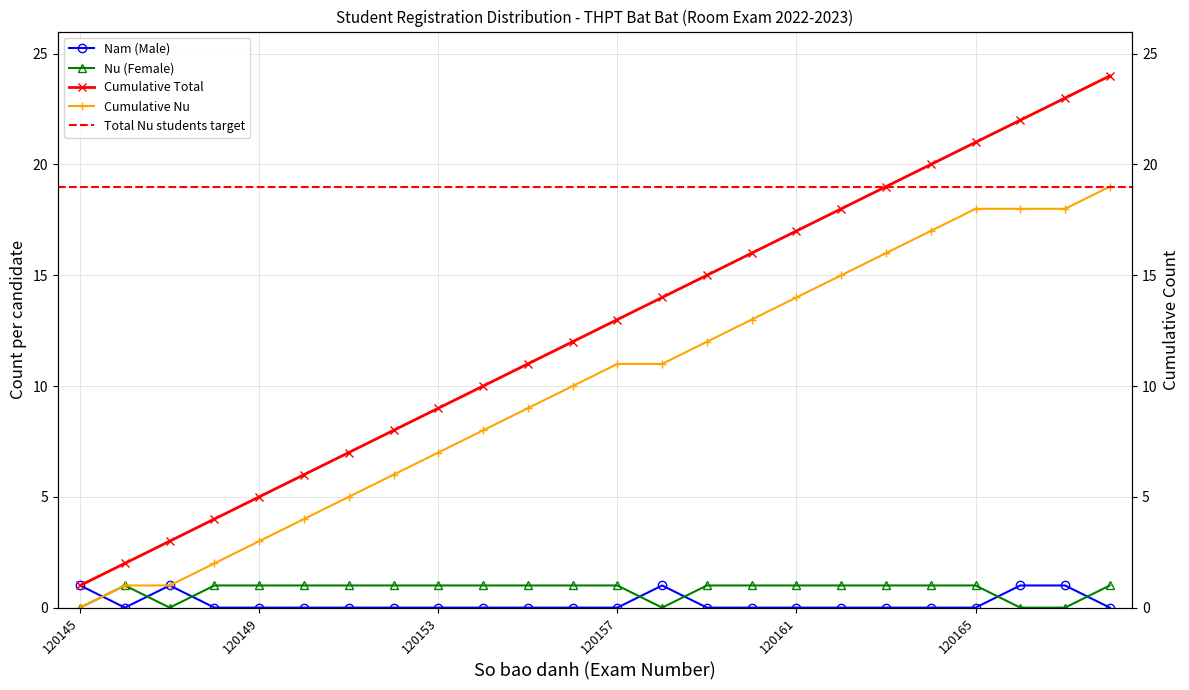

How many lines are shown in the chart?

4